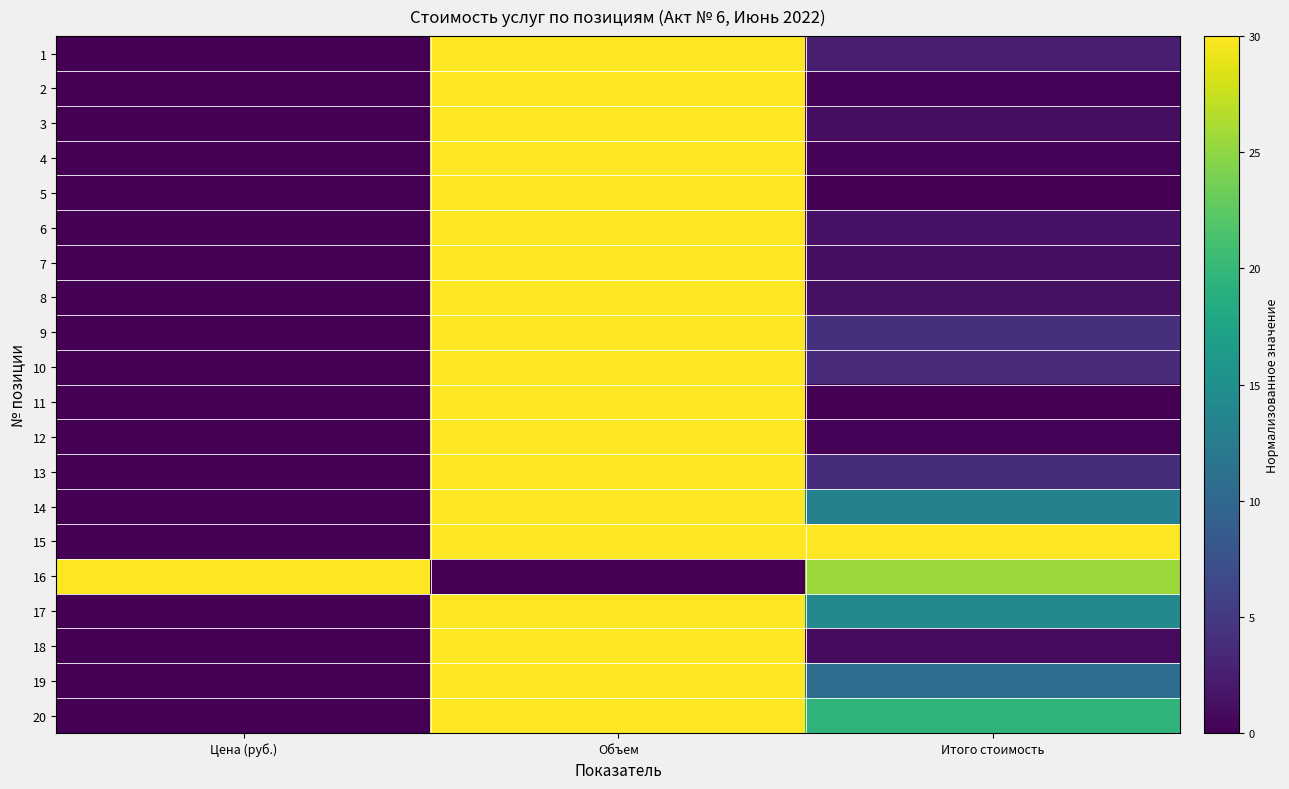

List the series in order of their peak value, highest first.

1, 2, 3, 4, 5, 6, 7, 8, 9, 10, 11, 12, 13, 14, 15, 16, 17, 18, 19, 20